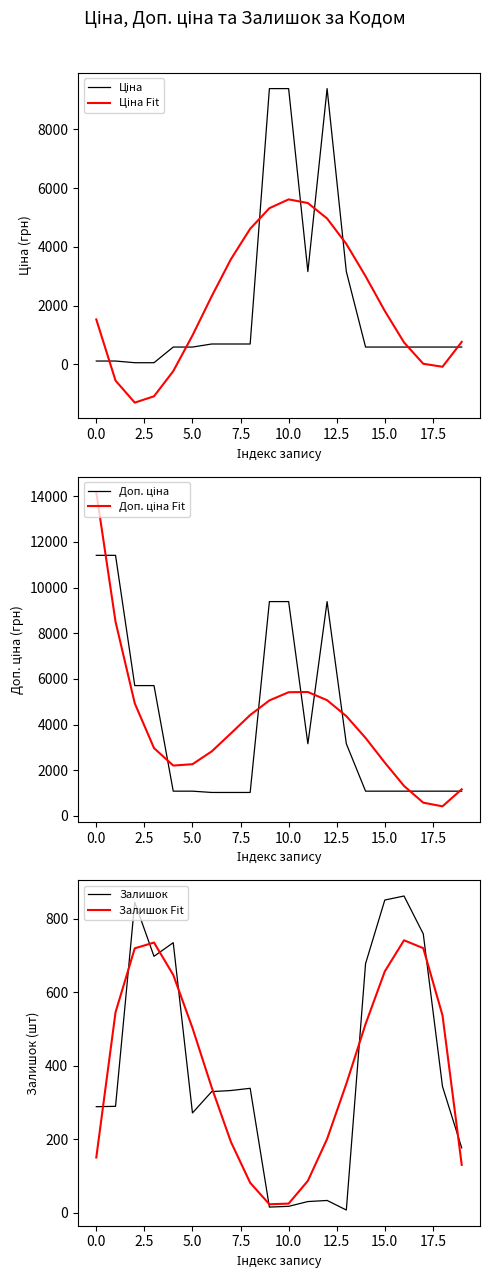

True or false: Залишок Fit has more than 1 interior local peaks.

True